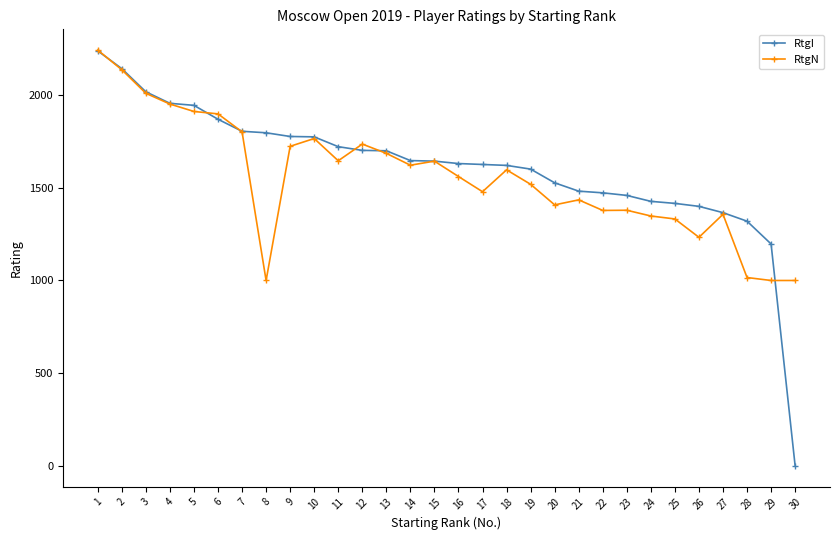

Does the chart have visible grid lines?

No